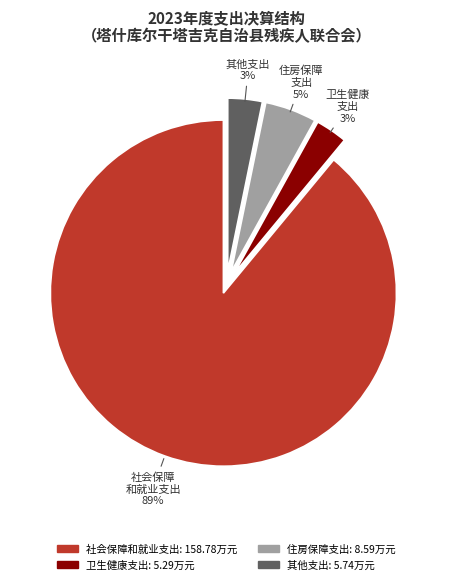

To the nearest percent, what portion does 其他支出 represent?

3%